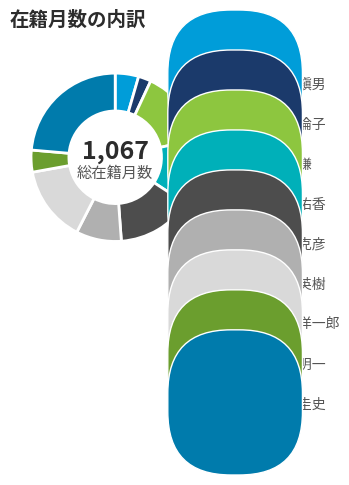

What is the total percentage of 廣島 佑香 and 藤猪 英樹?

21.4%